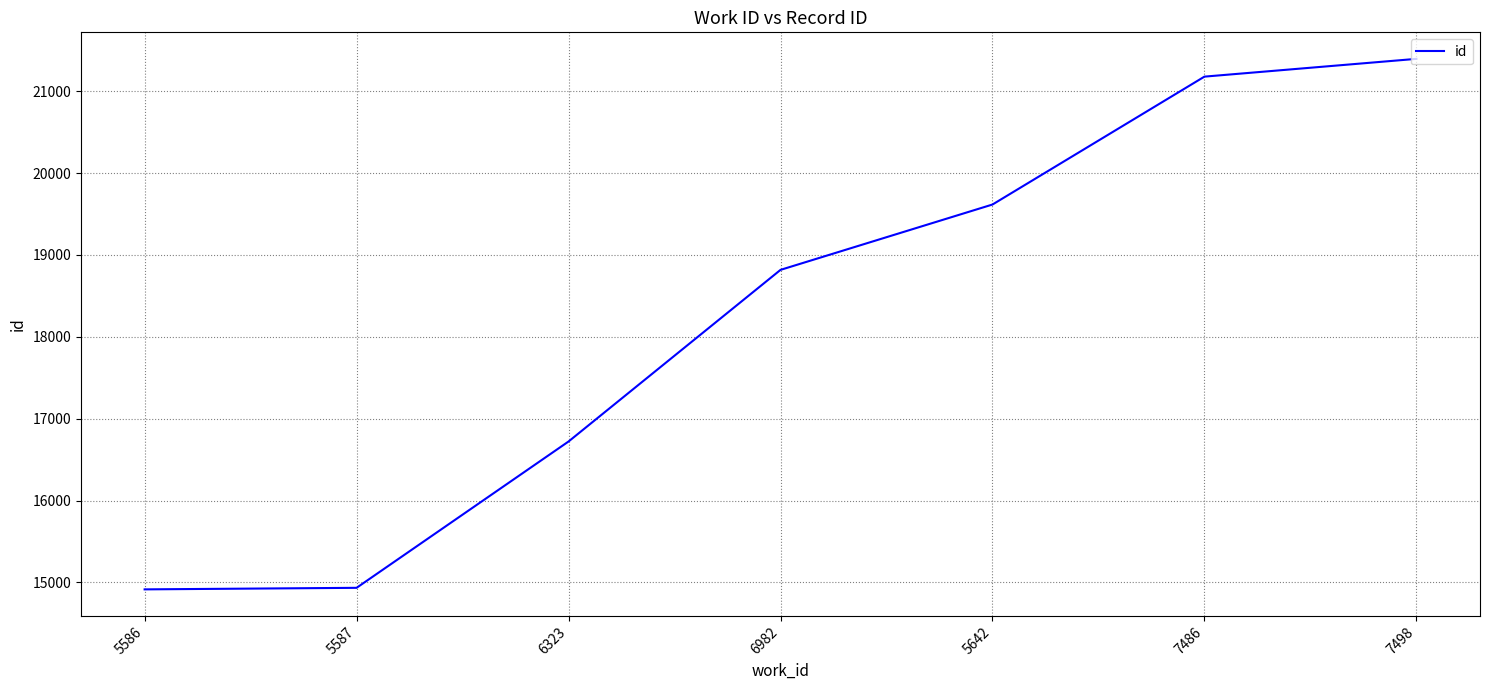

The value at 5642 is 19616. True or false?

True